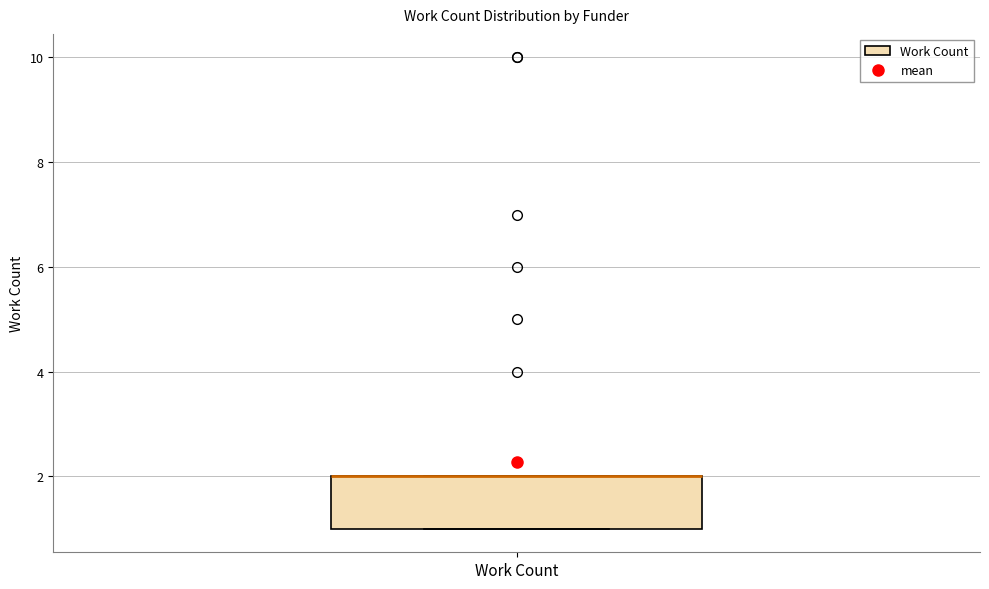

Transcribe this box plot: give where the median line is, the range the box spans, and where the two whiskers end, as read against the y-axis. The values are not printed on the chart, so give them approximately, as read against the axis.

median 2 (drawn on the box's upper edge), box 1 to 2, whiskers 1 to 2